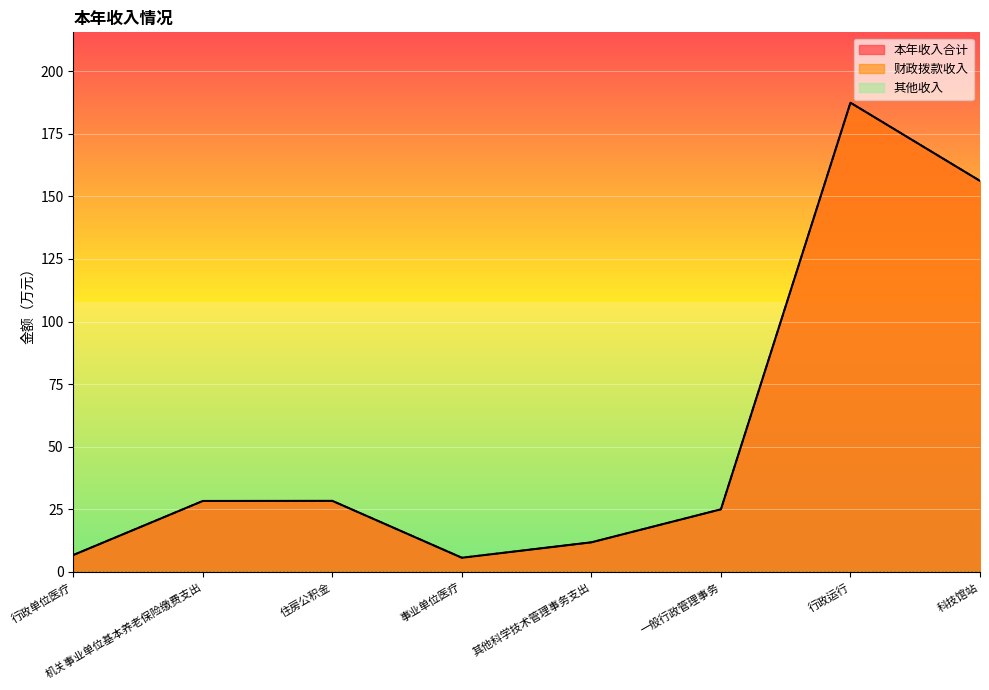

What is the difference between the maximum and minimum values in the 本年收入合计 series?

181.7